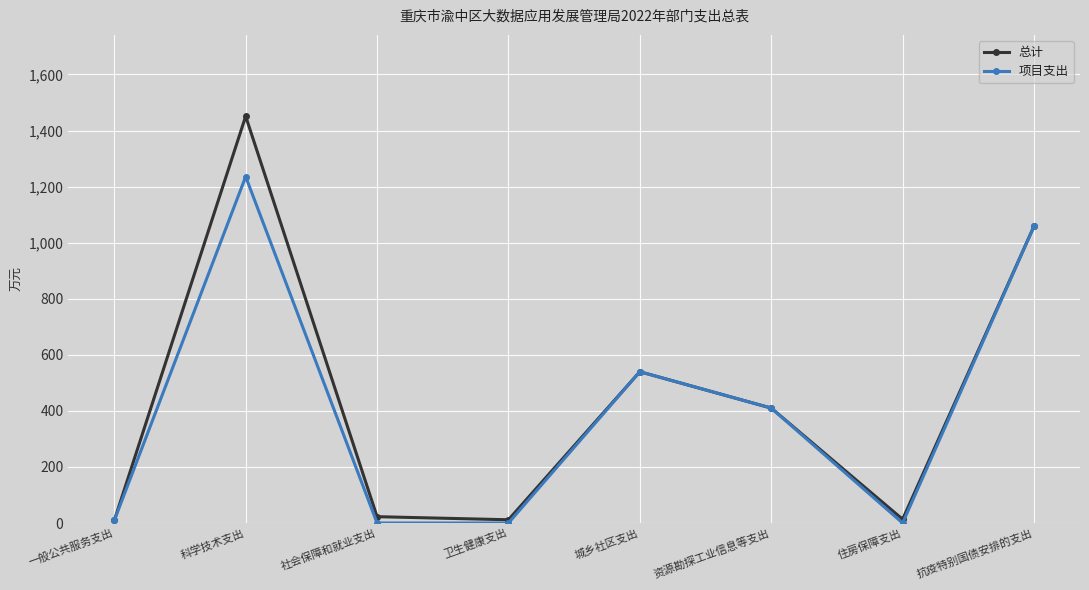

Which series has the largest range (max minus min)?

总计